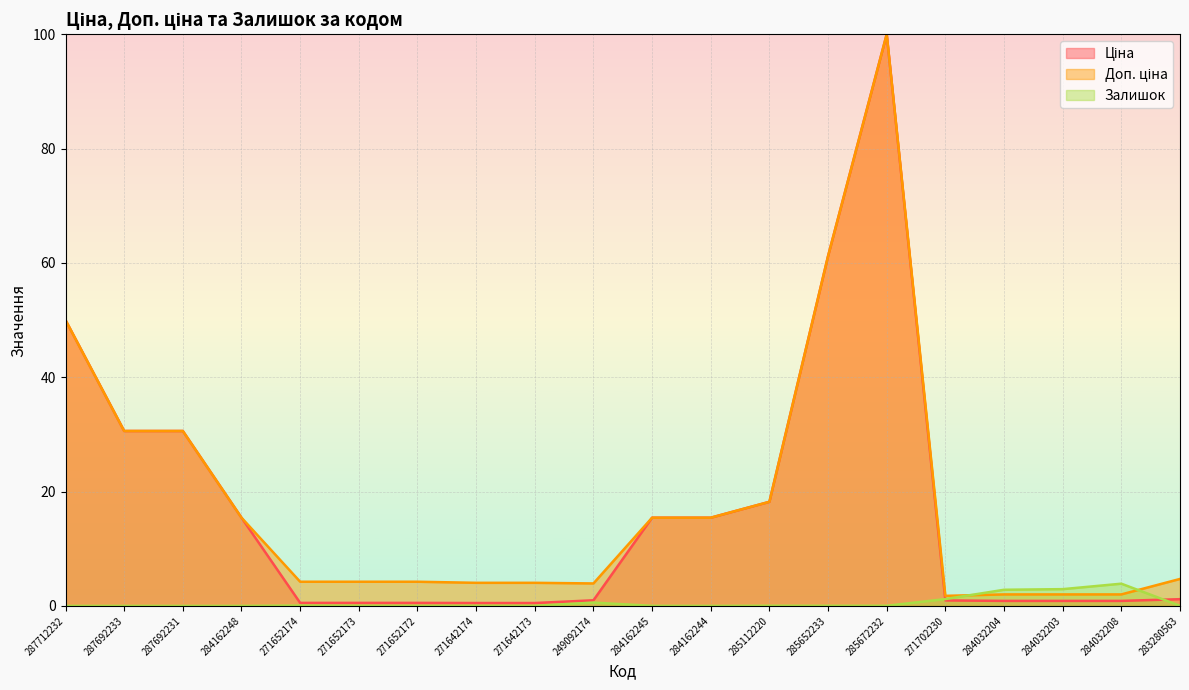

How many categories are shown in the chart?

20